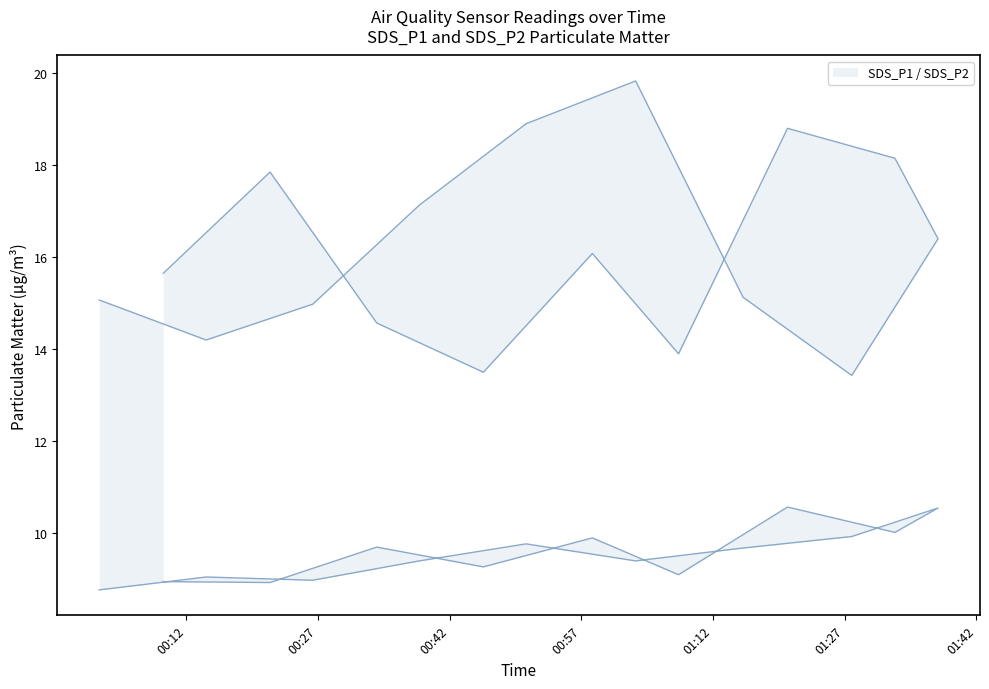

True or false: SDS_P2 has a value of 5.8 at 14.

False